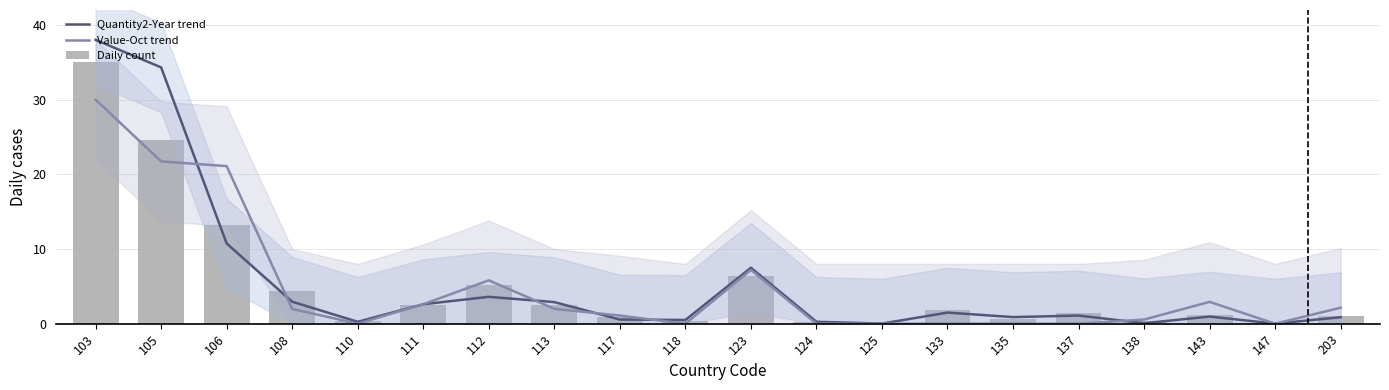

At which label is Value-Oct trend closest to 14?

123